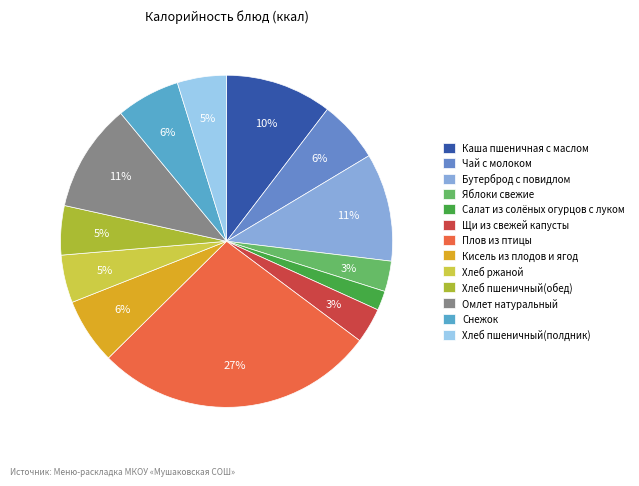

What is the change in value from Яблоки свежие to Снежок?

+48.0